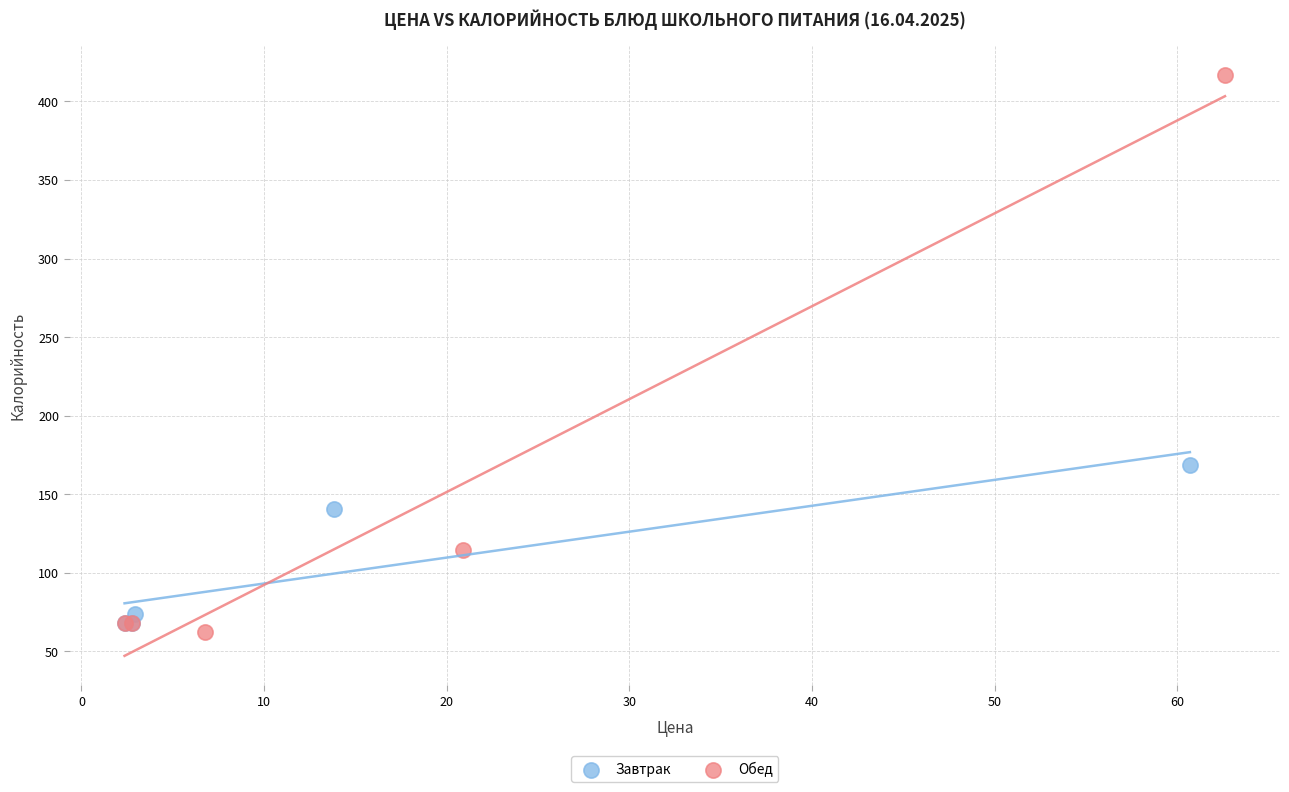

Which series reaches the minimum Y coordinate?

Обед